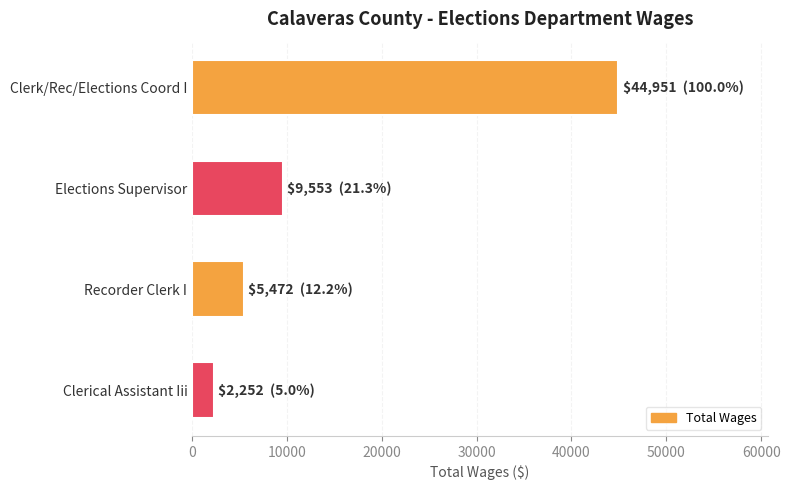

Does the chart contain any negative values?

No